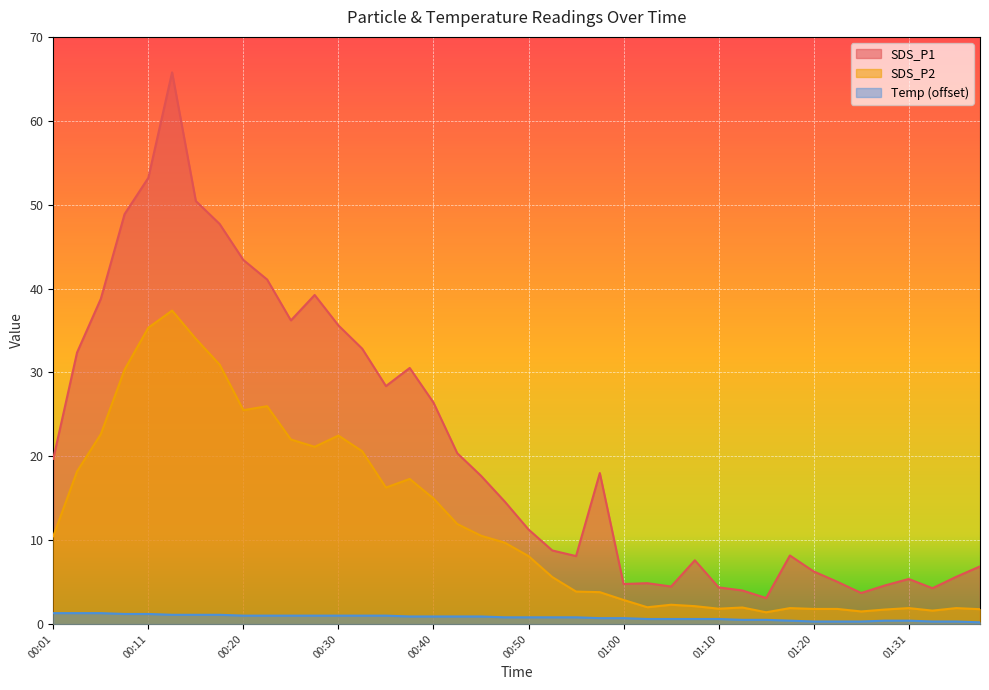

What is the value of the SDS_P1 point at the 29th from the left?

4.4